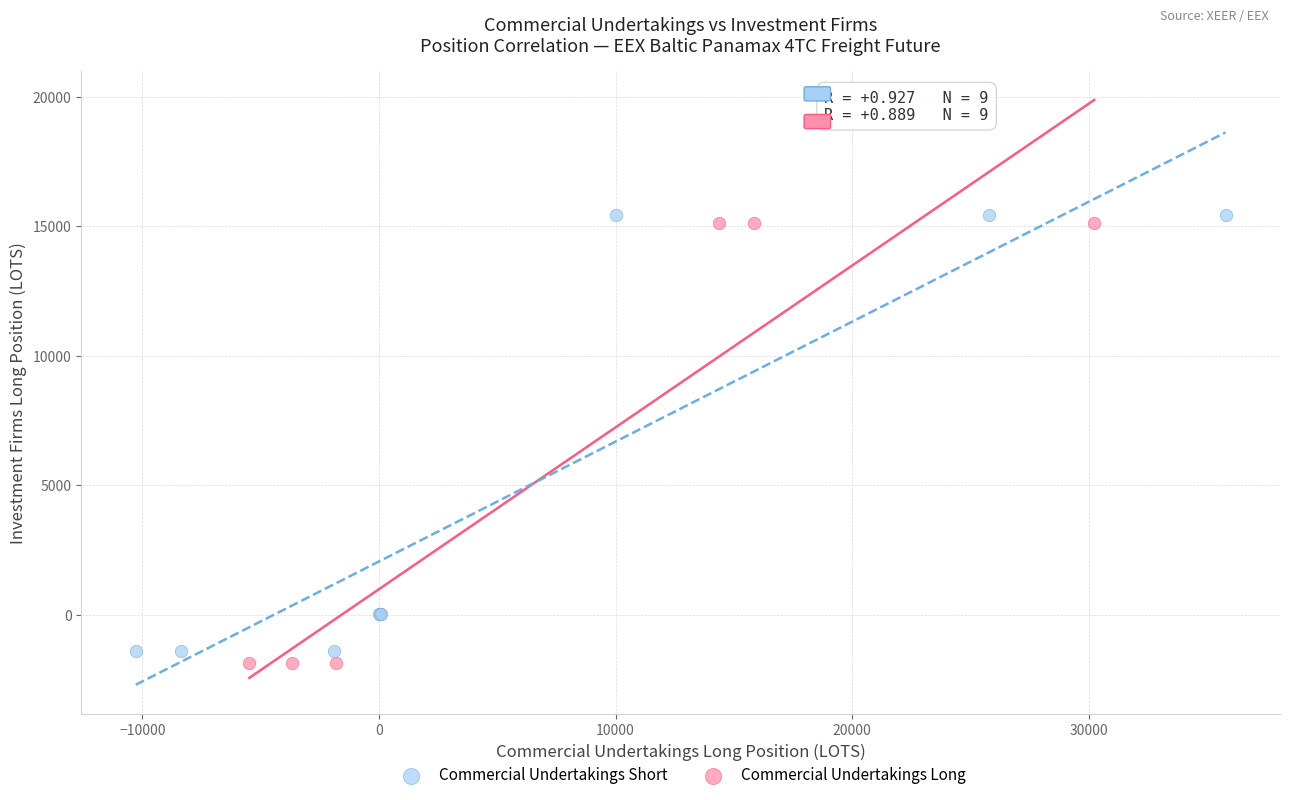

Which series reaches the minimum Y coordinate?

Commercial Undertakings Long